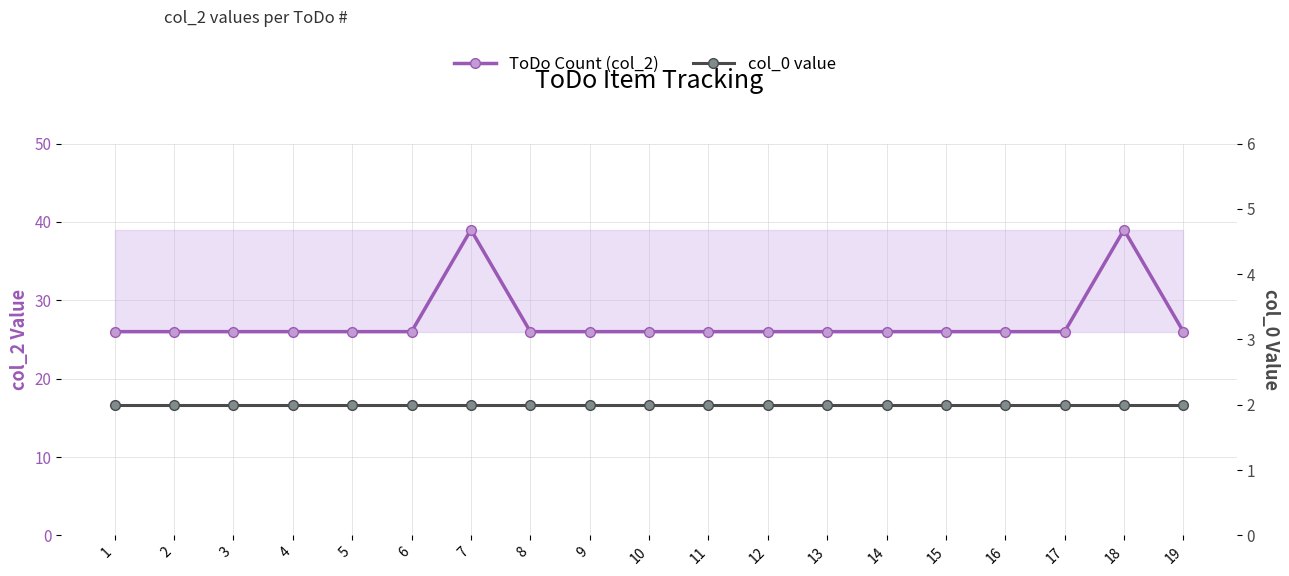

True or false: col_0 value and ToDo Count (col_2) cross at least once.

False